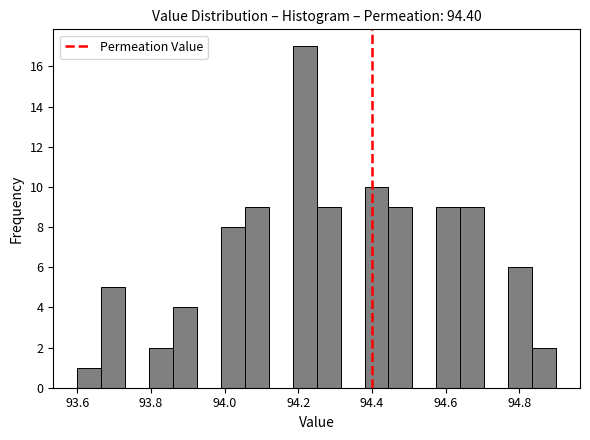

Around what value on the x-axis is the tallest bar? Give the approximate position of its centre, as read against the axis.

94.22